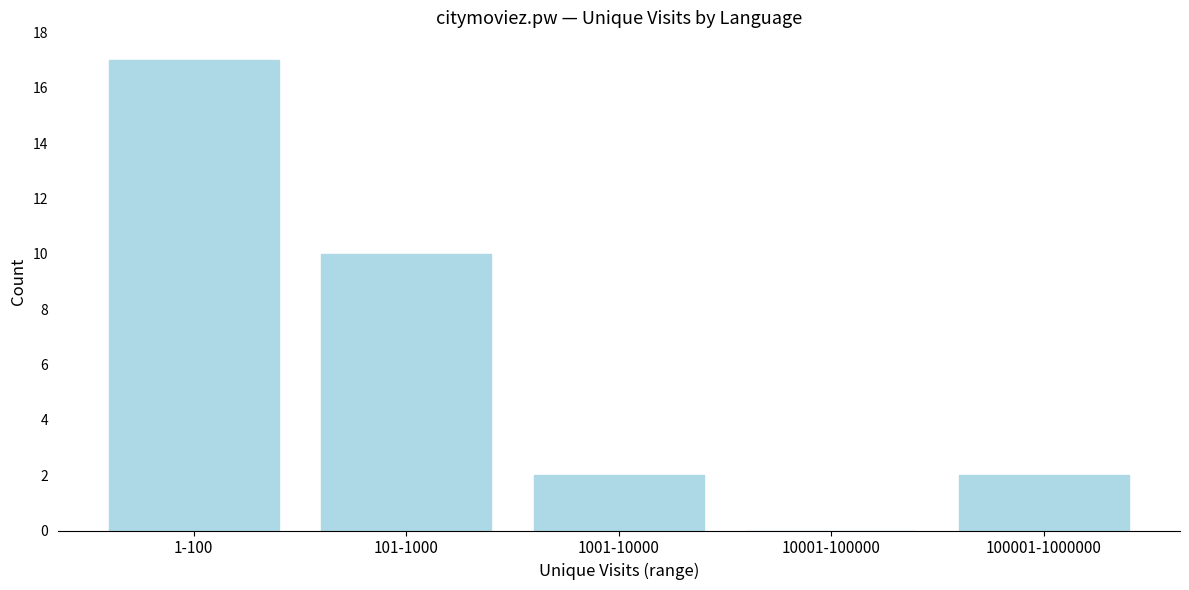

Reading right to left, what are all the values shown in this chart?

100001-1000000=2	10001-100000=0	1001-10000=2	101-1000=10	1-100=17